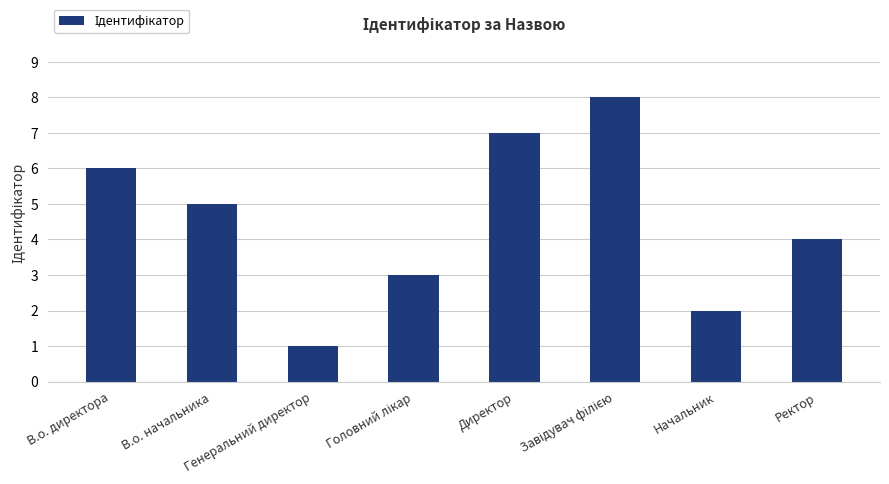

Which has a higher value, Директор or Генеральний директор?

Директор